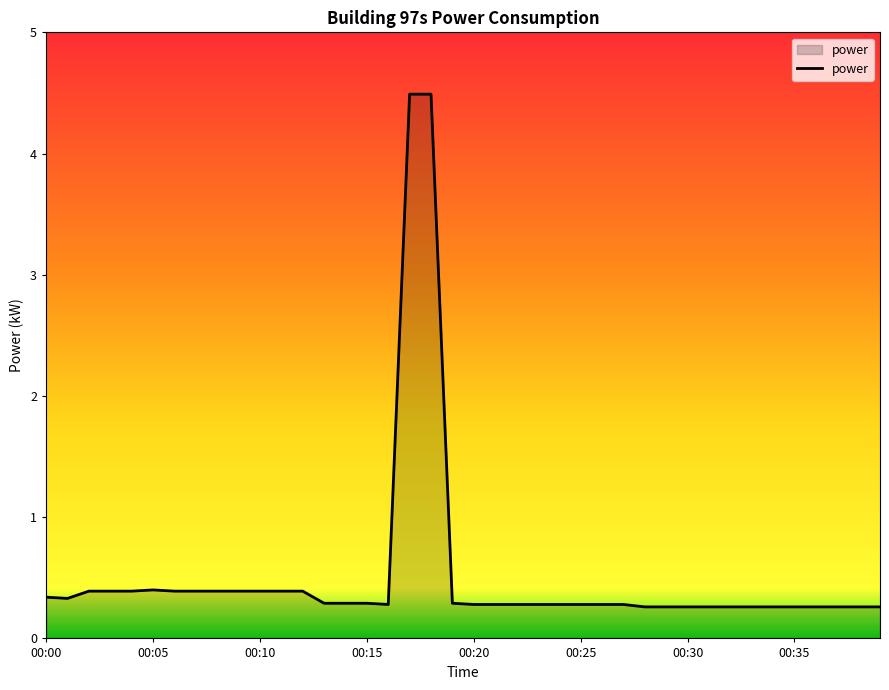

What is the greatest value displayed?

4.5